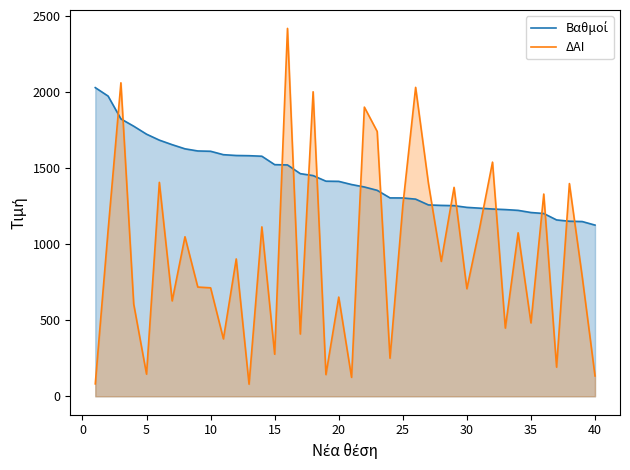

At which label is ΔΑΙ closest to 1250?

25